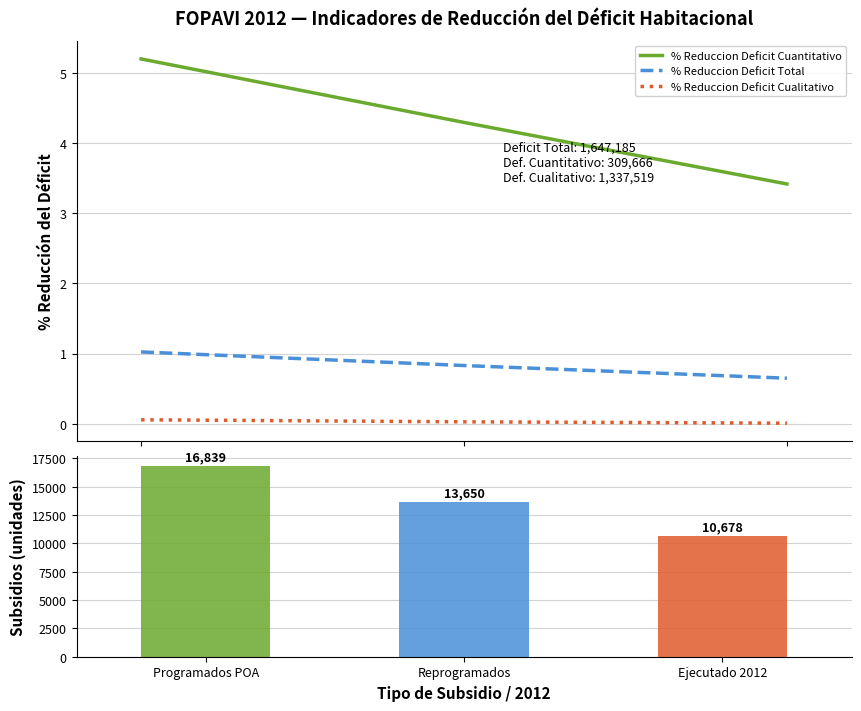

At how many categories does at least one series exceed 8083?

3